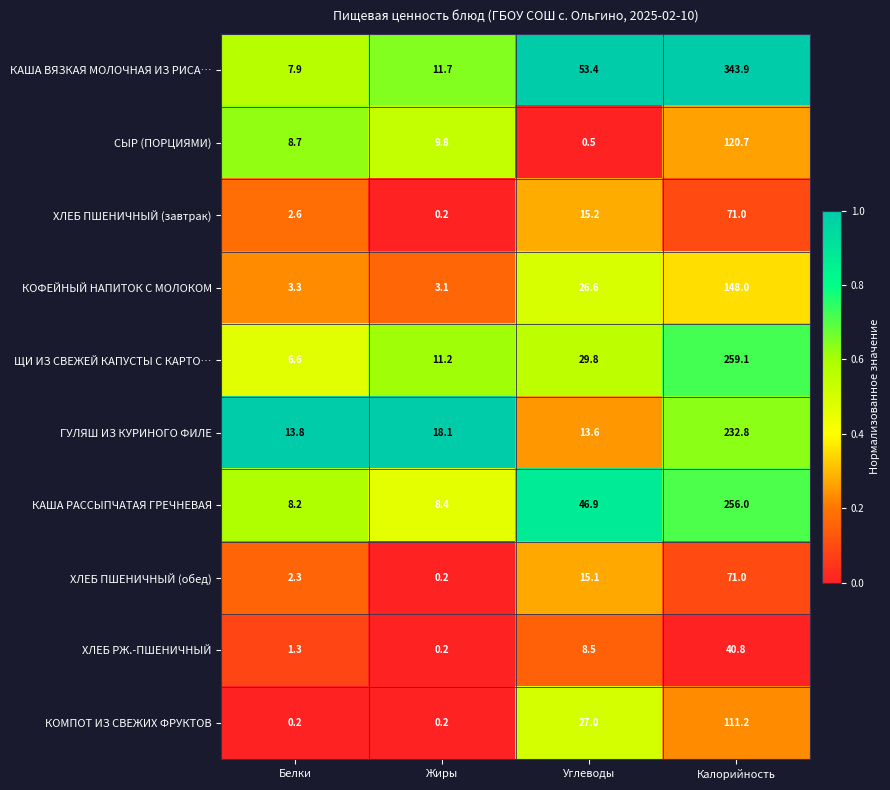

What is the sum of all КАША РАССЫПЧАТАЯ ГРЕЧНЕВАЯ values?

319.5